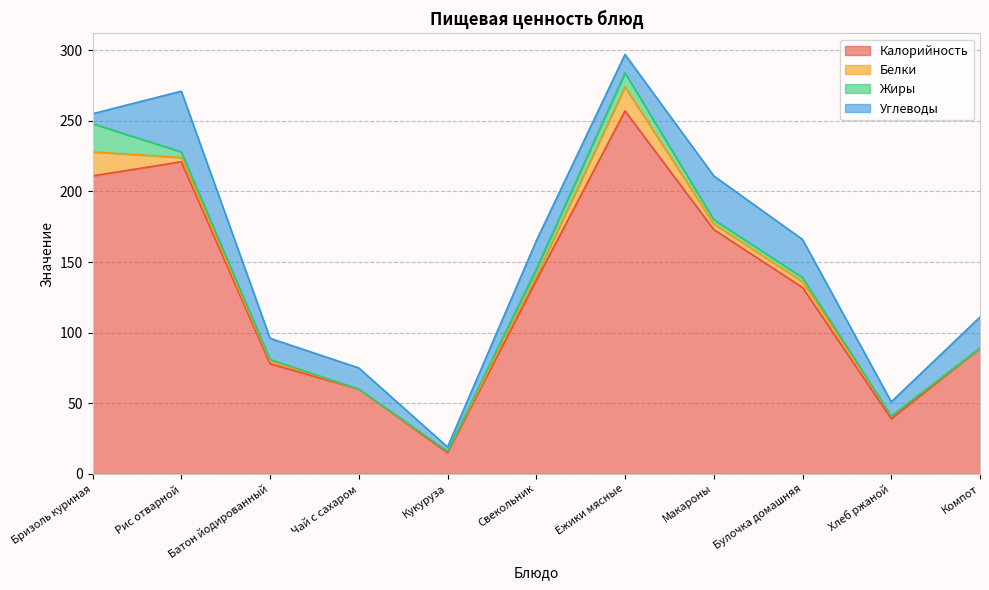

What is the label of the 5th point from the right?

Ёжики мясные